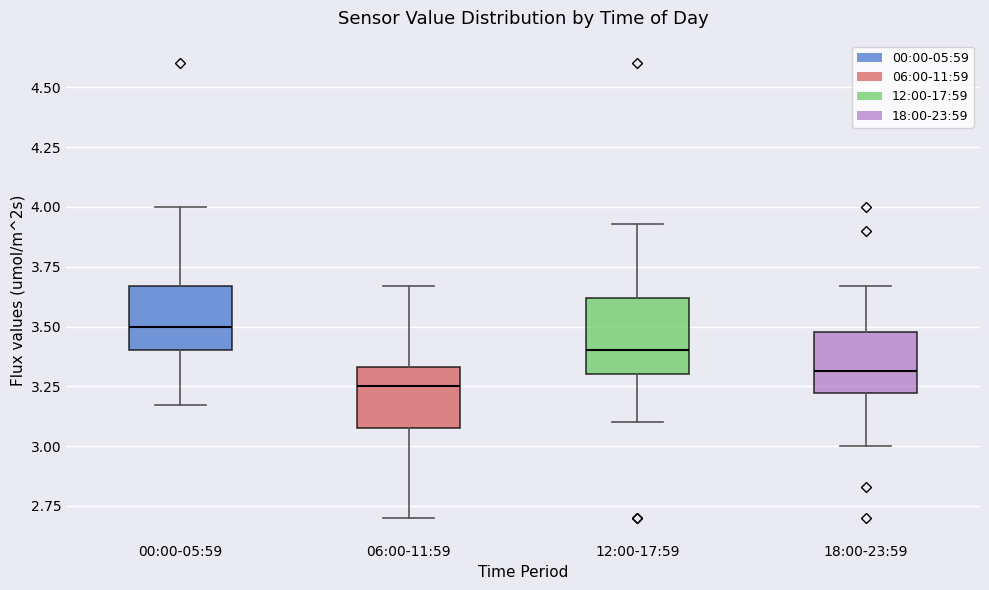

Where does the lower whisker of the box for 06:00-11:59 end on the y-axis? The values are not printed on the chart, so give them approximately, as read against the axis.

2.70